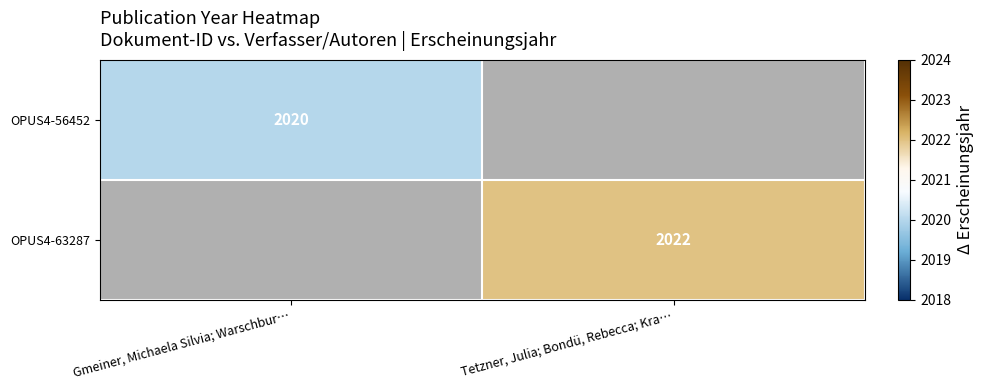

Which label corresponds to the smallest value in the chart?

Tetzner, Julia; Bondü, Rebecca; Kra…